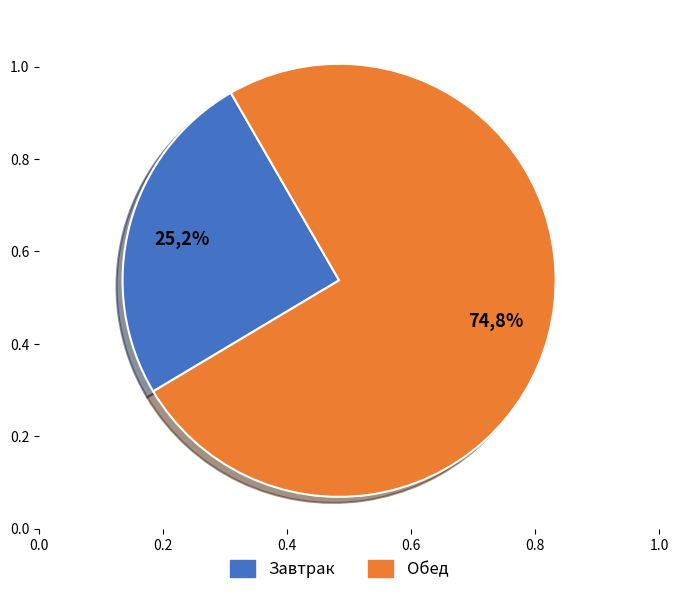

True or false: Суп молочный с макаронами accounts for 28% of the total.

False